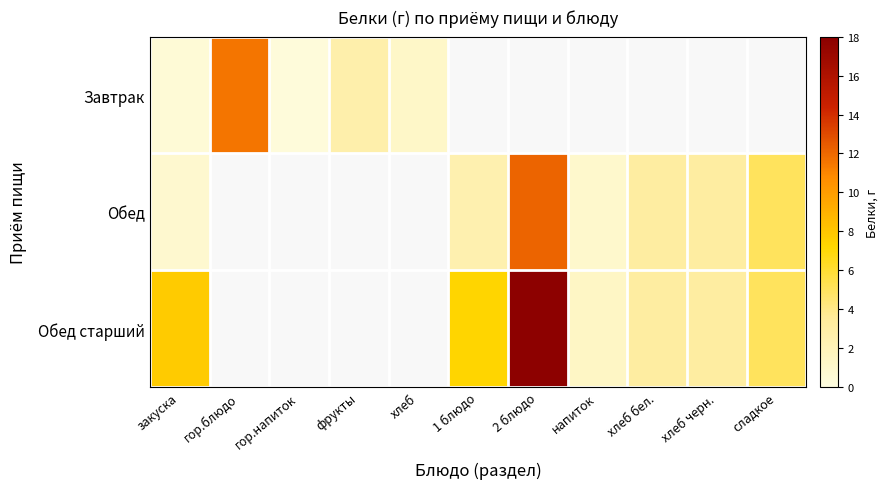

What is the smallest value displayed?

0.3